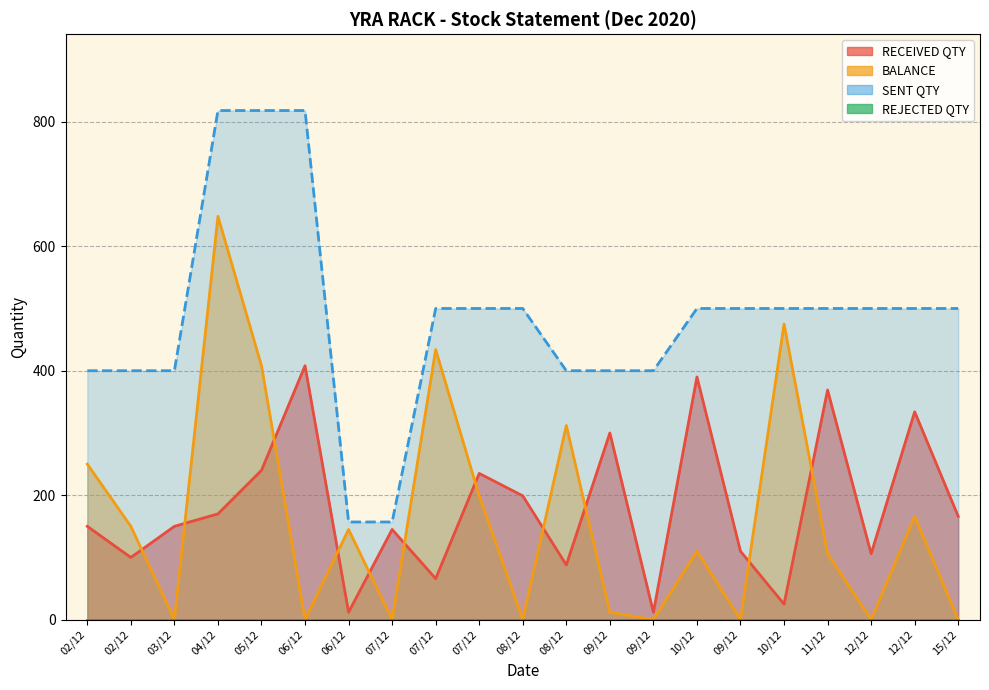

In RECEIVED QTY, how many points are lower than both neighbors (excluding endpoints)?

7